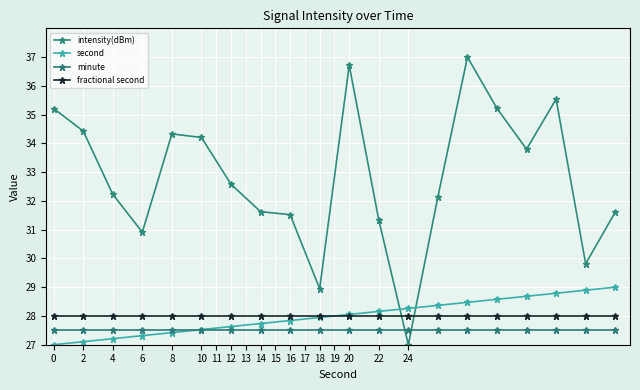

Which series has the largest total across all categories?

intensity(dBm)